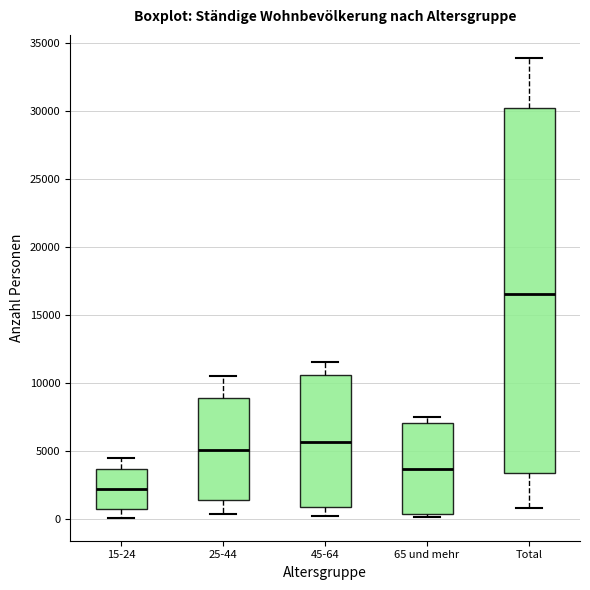

Which box has the lowest median line?

15-24